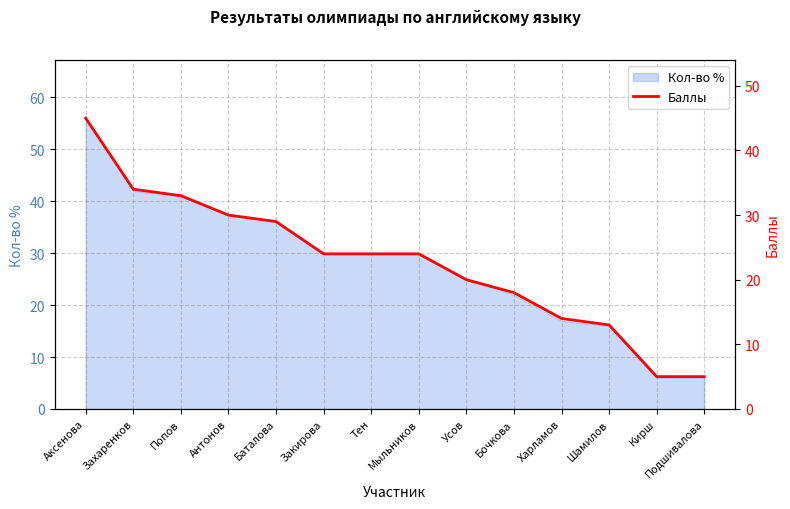

Is it true that Кол-во % equals 41.0 at Попов?

True